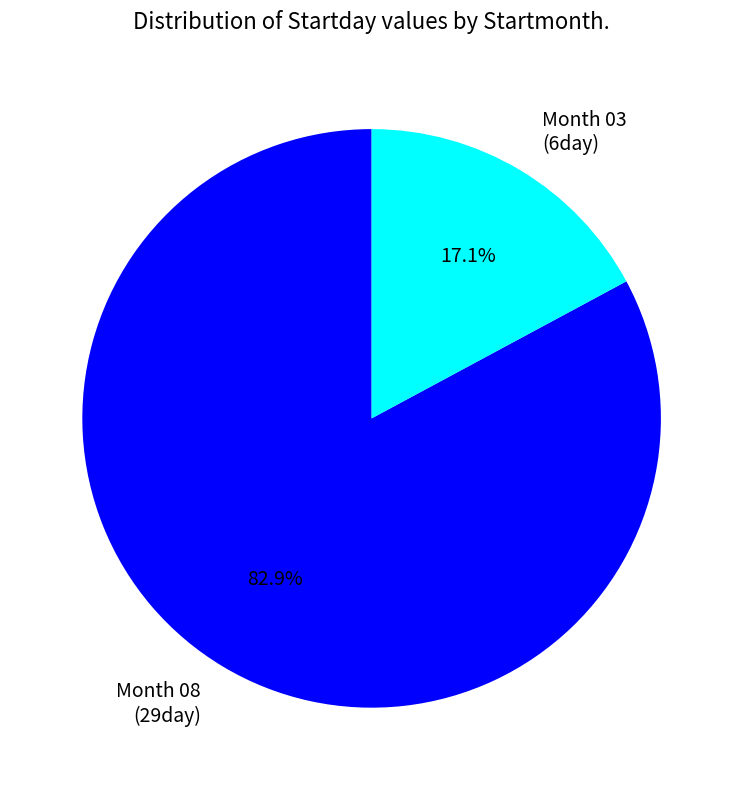

Is there a majority slice in this chart?

Yes